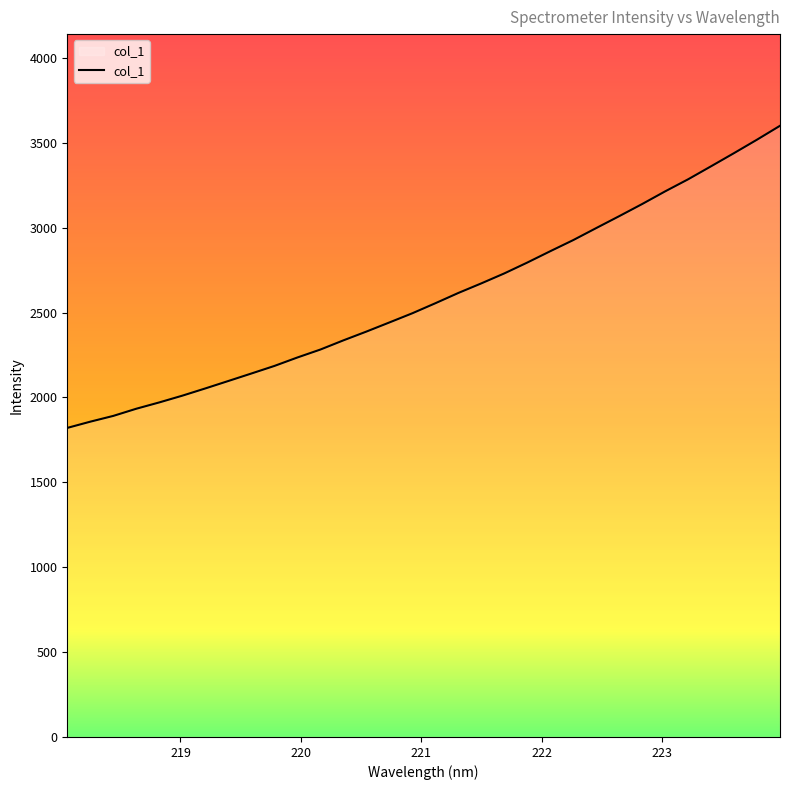

How many categories are shown in the chart?

32